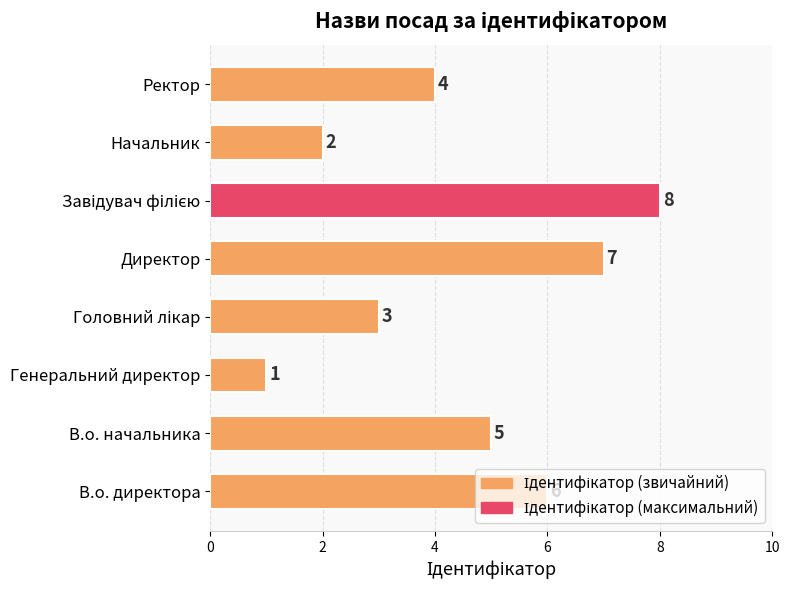

How many data points are less than 5?

4